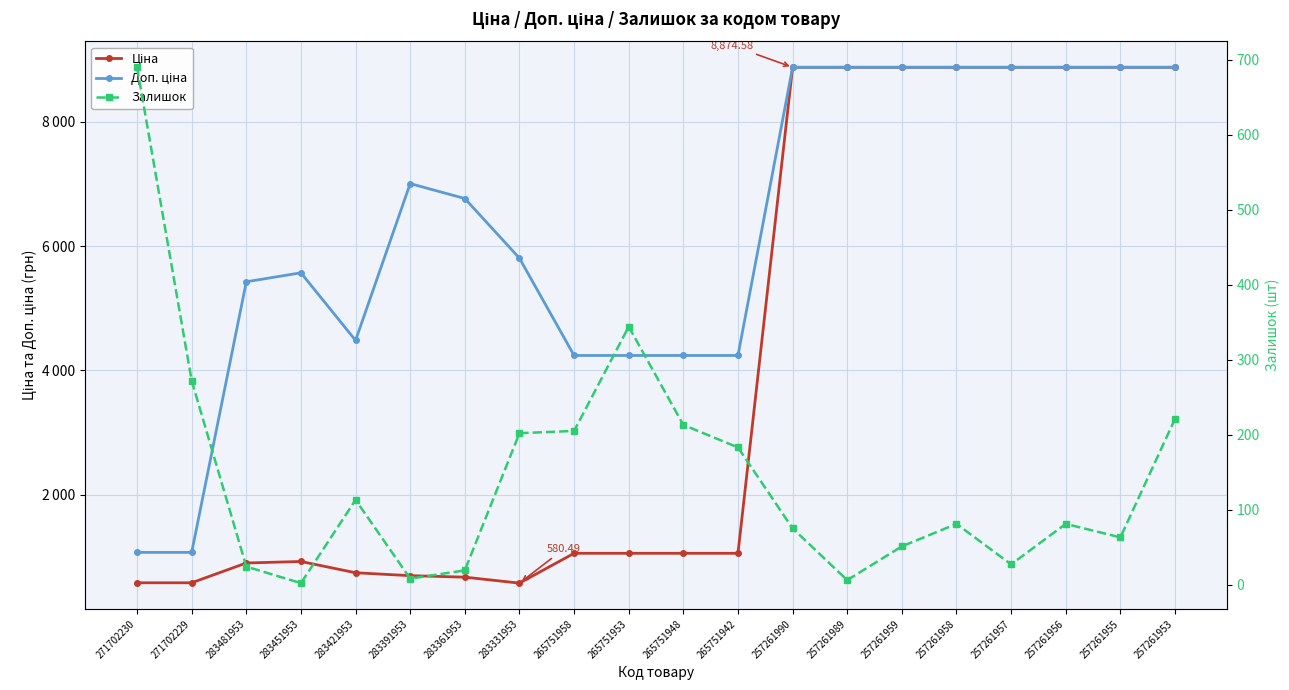

Which label corresponds to the smallest value in the chart?

283451953